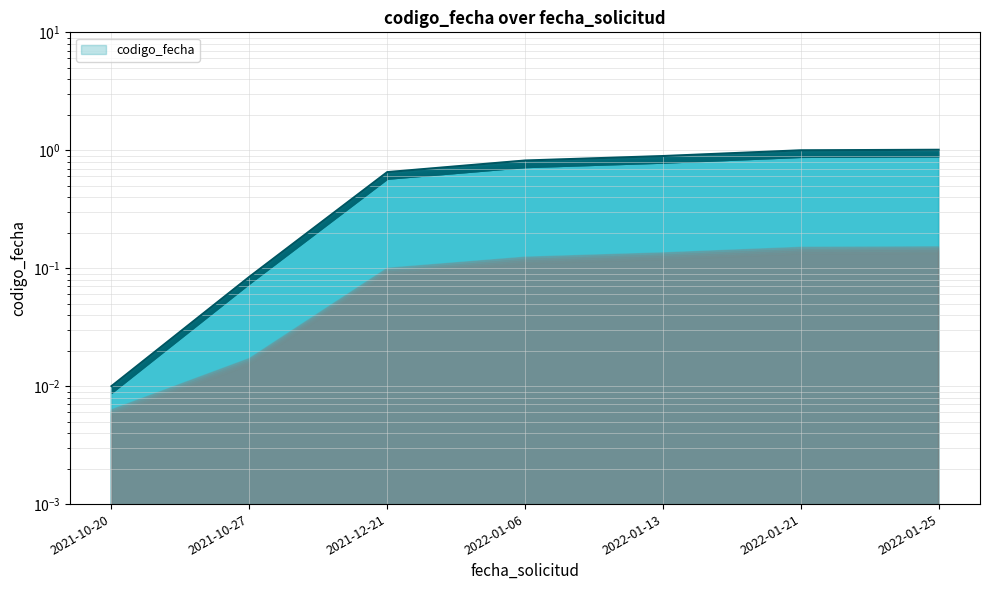

Rank the categories by value from lowest to highest.

2021-10-20, 2021-10-27, 2021-12-21, 2022-01-06, 2022-01-13, 2022-01-21, 2022-01-25